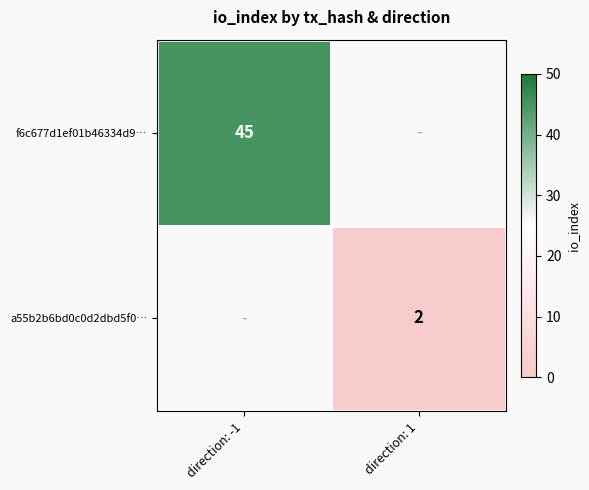

What is the smallest value displayed?

2.0